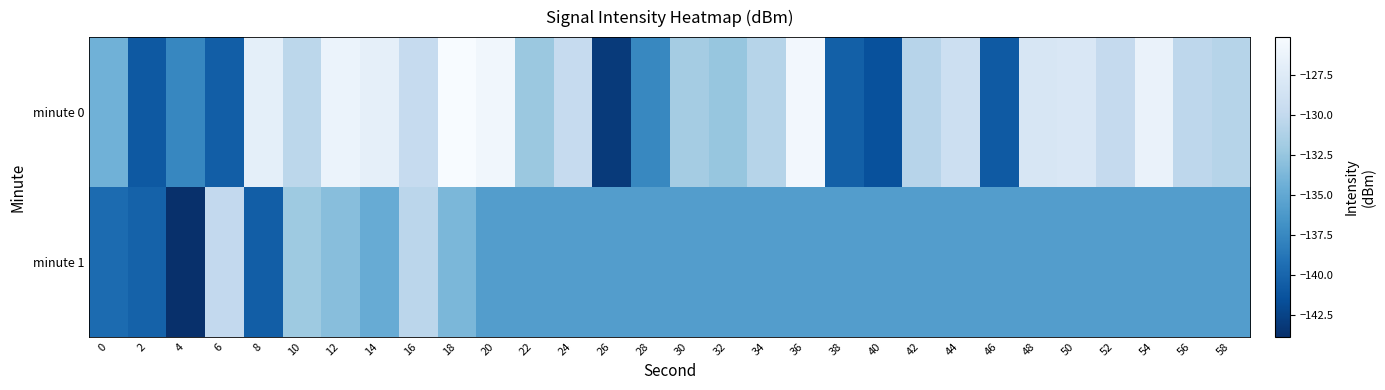

What is the smallest value displayed?

-143.8